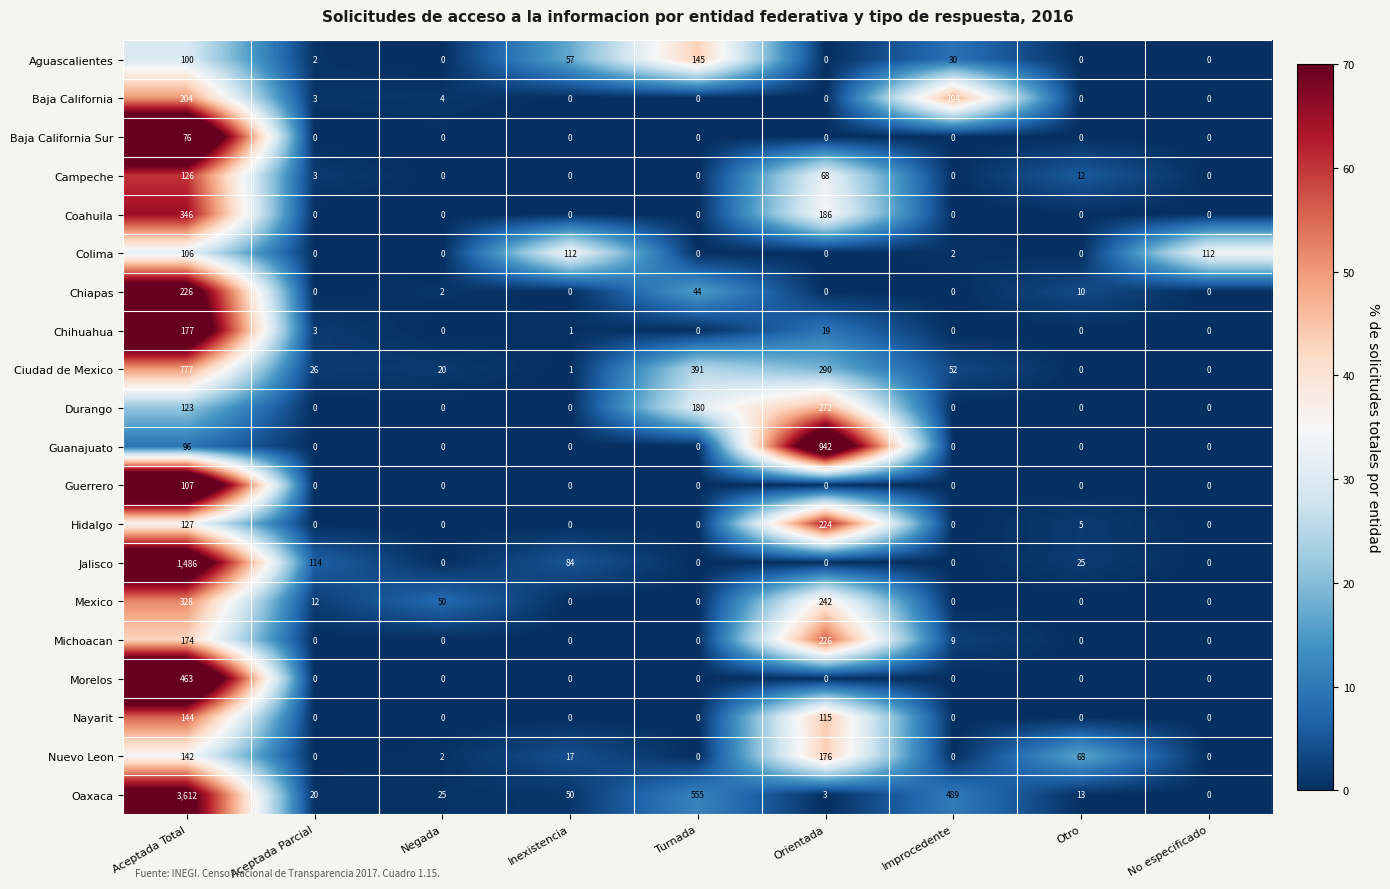

True or false: Chiapas has a value of -111 at No especificado.

False